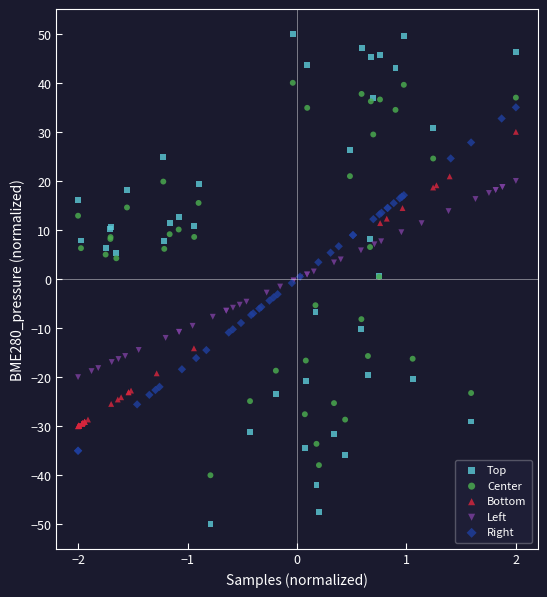

Which series contains the lowest Y value?

Top